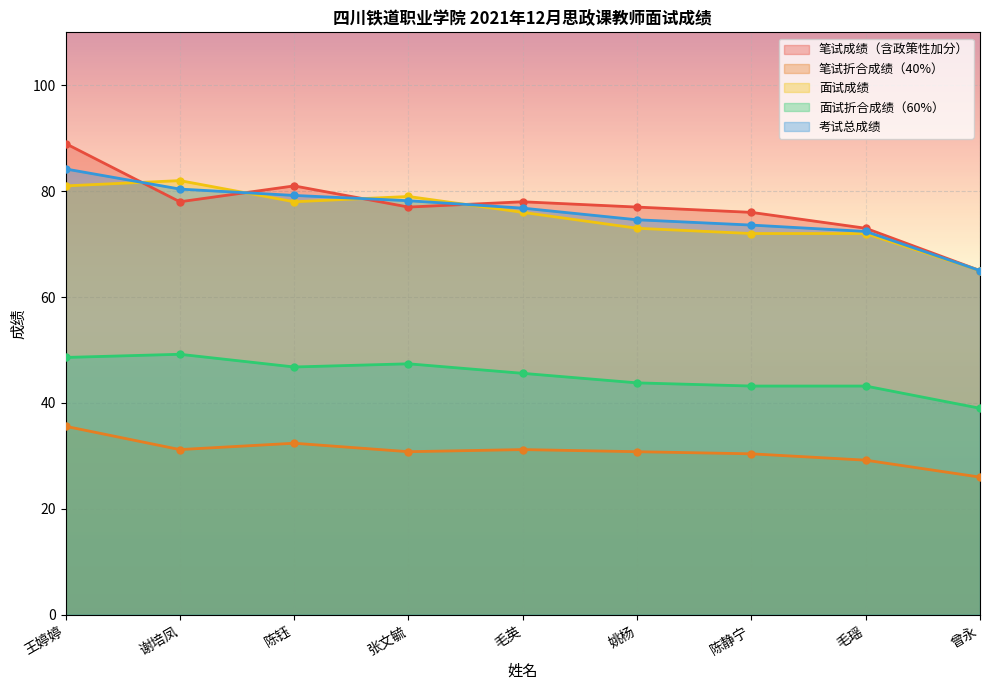

What is the average value of the 笔试成绩（含政策性加分） series?

77.1